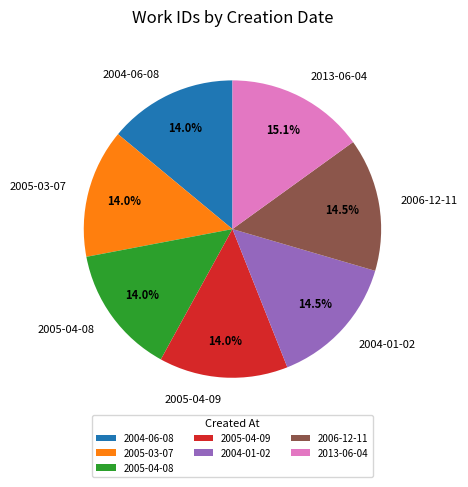

Is 2004-01-02 the majority of the pie?

No